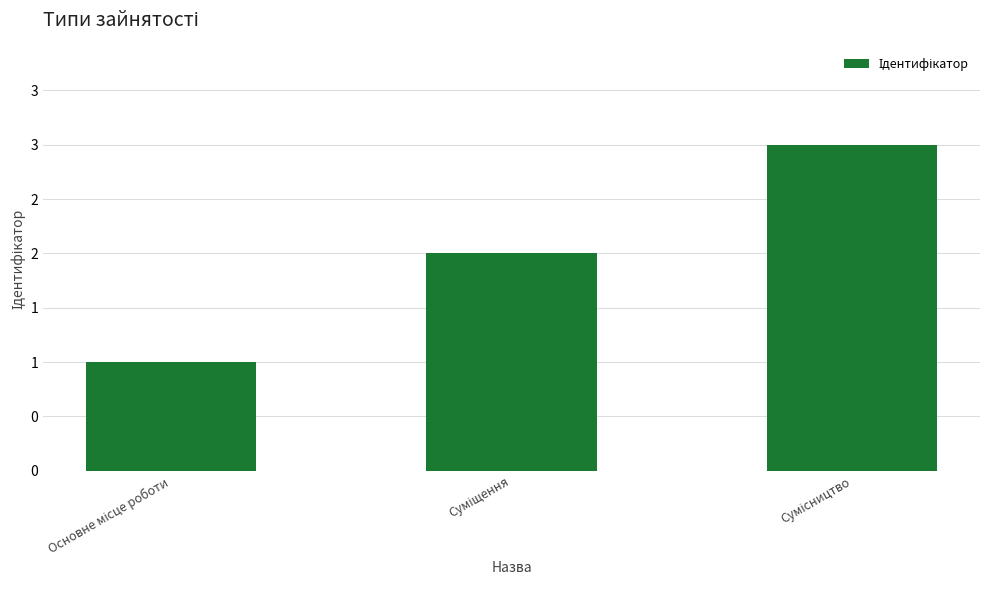

Reading left to right, extract all data points from this chart.

1	2	3